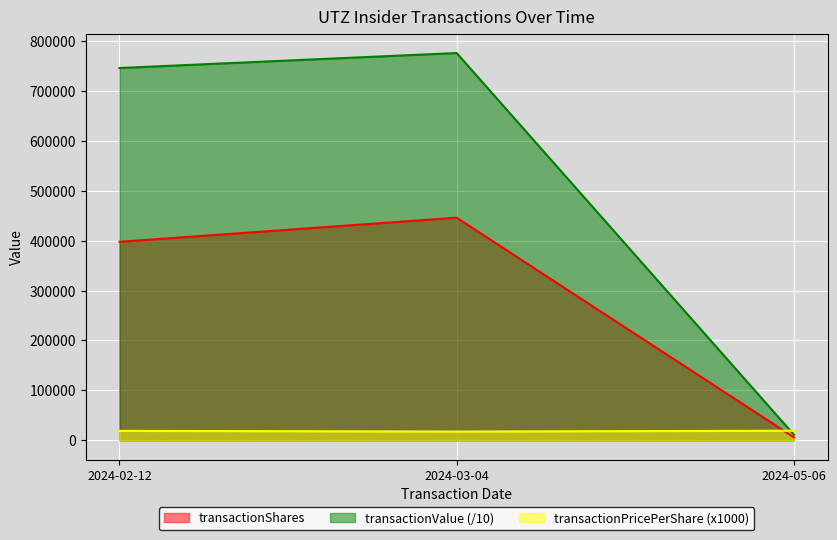

What are all the series names shown in the legend?

transactionShares, transactionValue (/10), transactionPricePerShare (x1000)